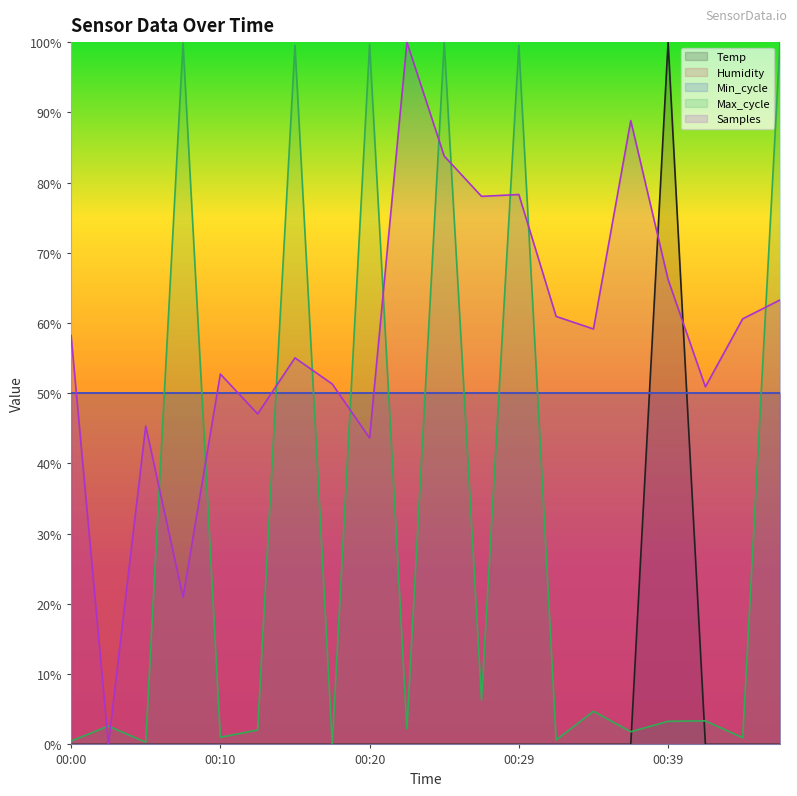

How many interior local peaks does the Max_cycle series have?

8